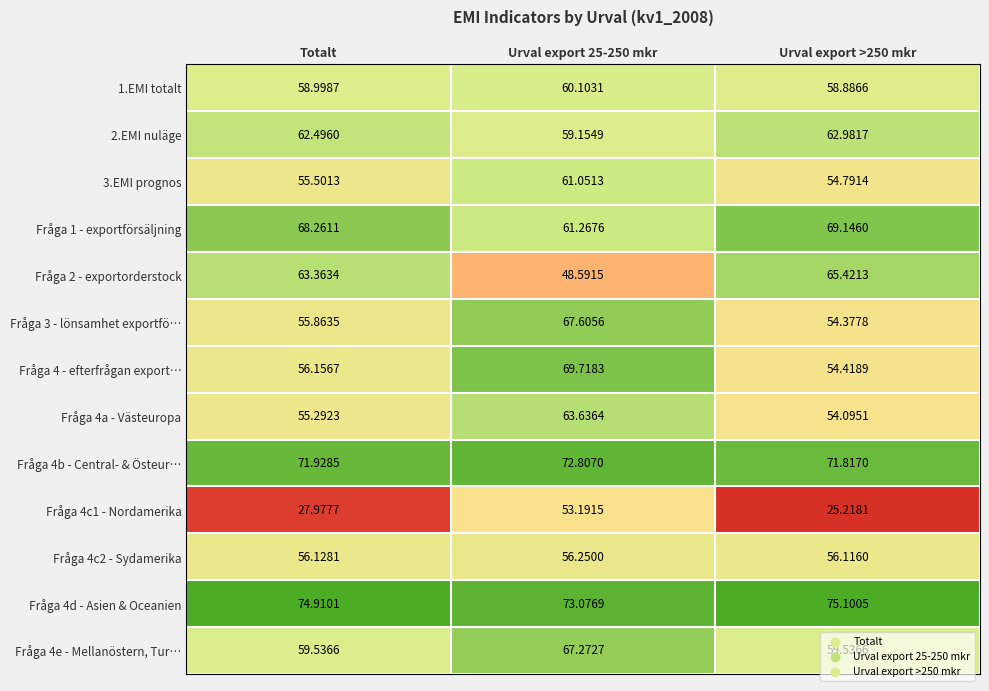

At which label does Fråga 4c1 - Nordamerika first exceed 27?

Totalt